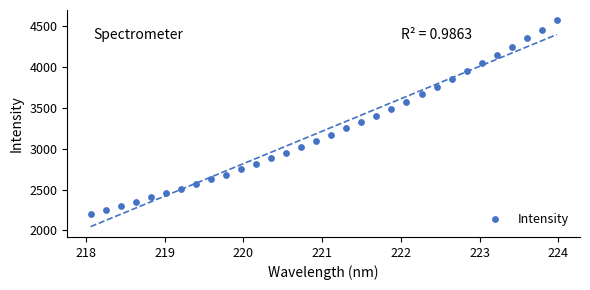

What is the range of Y values (max minus min)?

2367.9